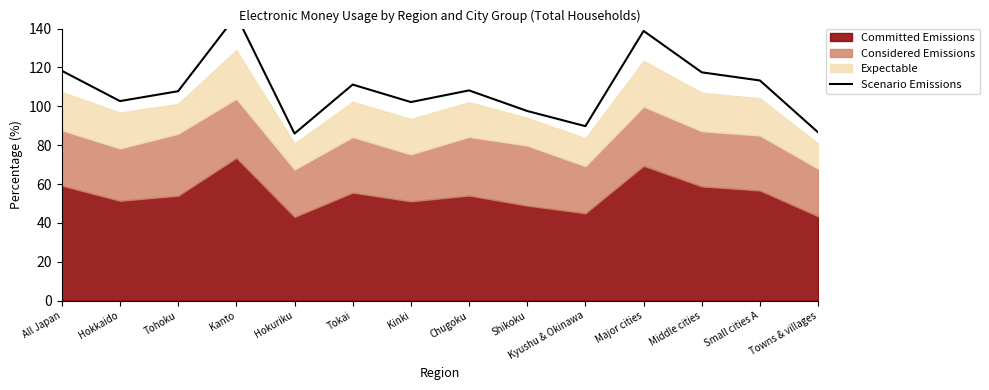

True or false: the data has more than 0 interior local peaks.

True